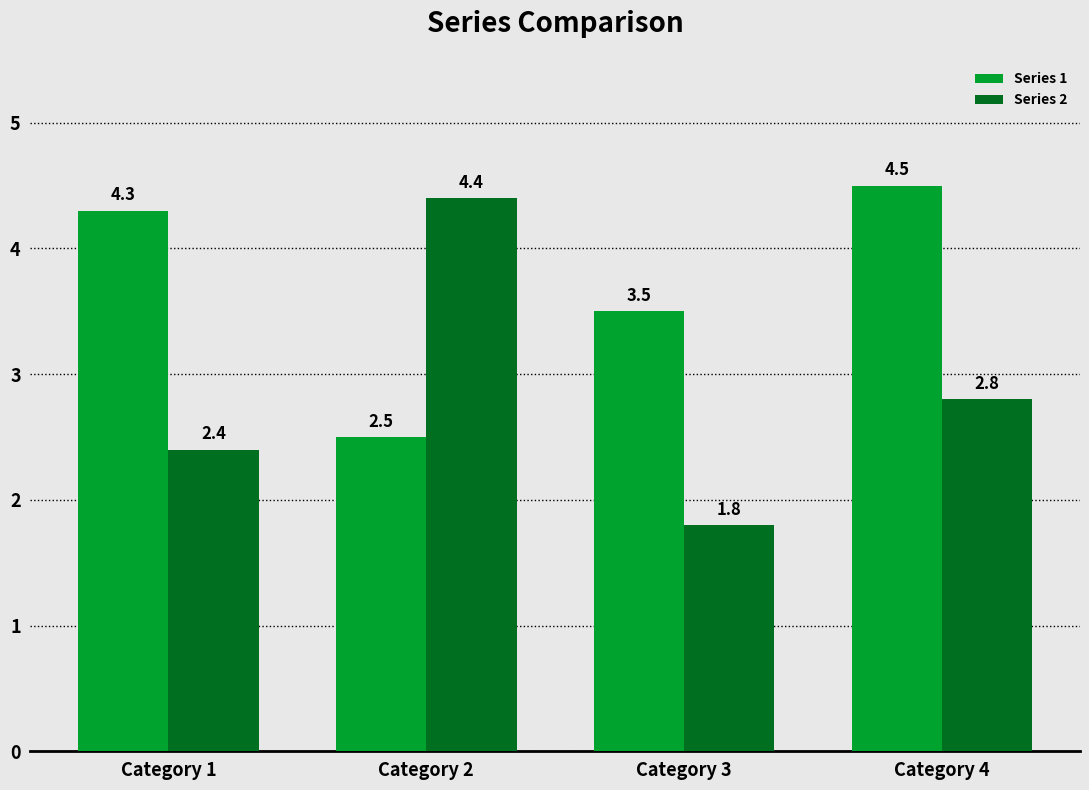

List the series in order of their peak value, lowest first.

Series 2, Series 1